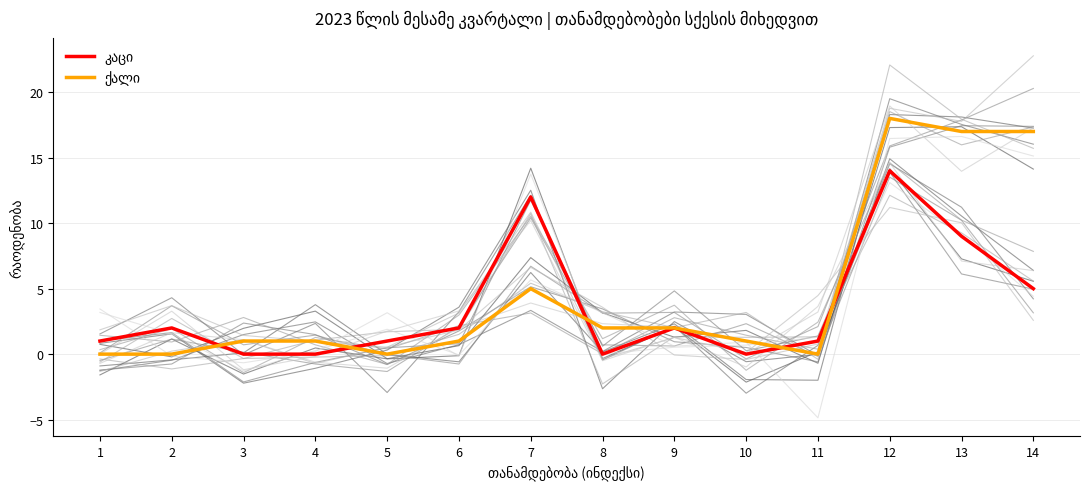

How many interior local peaks does the კაცი series have?

4